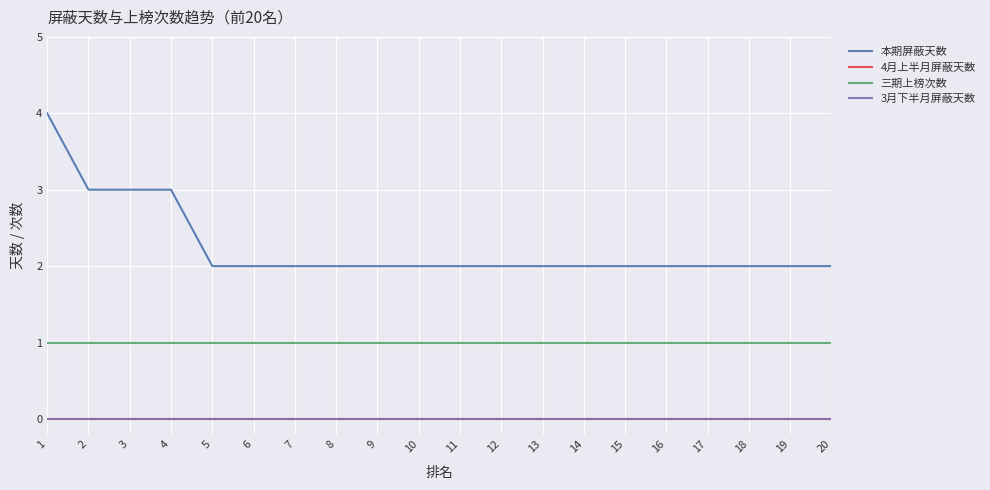

Does the chart display data point markers on the line(s)?

No